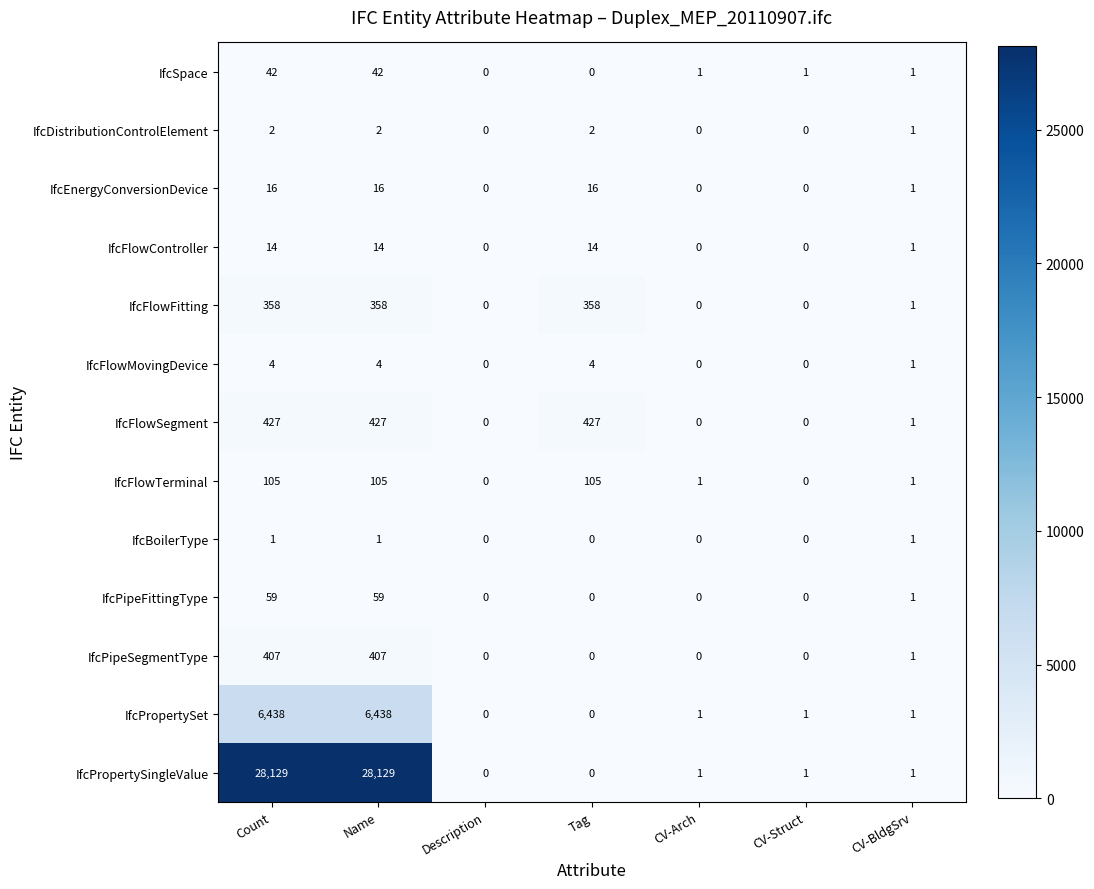

What is the sum of the IfcPipeFittingType values at Count and CV-Arch?

59